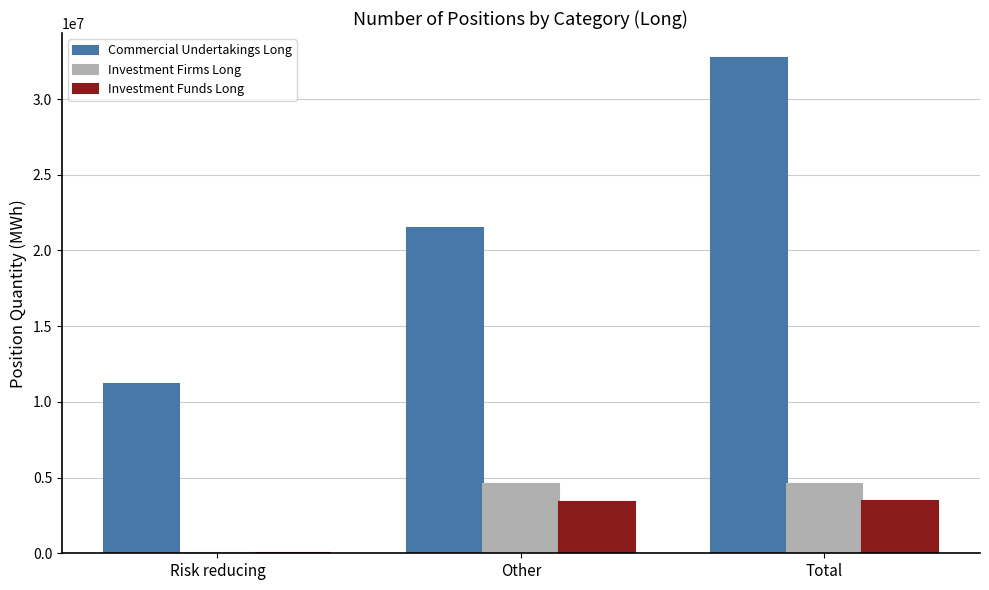

What is the sum of the Investment Firms Long values at Total and Other?

9213576